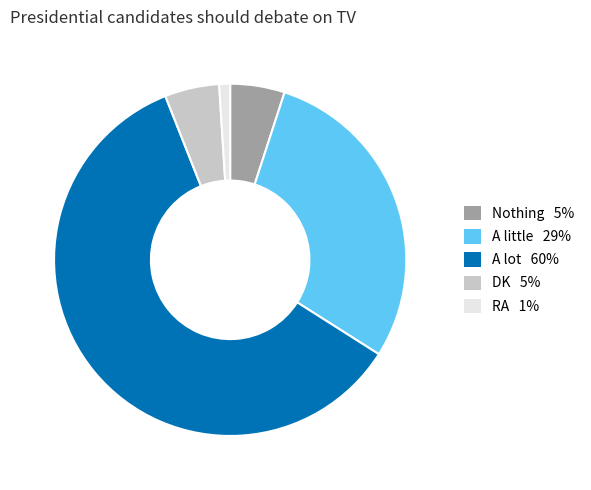

Is it true that A little is 29% of the pie?

True